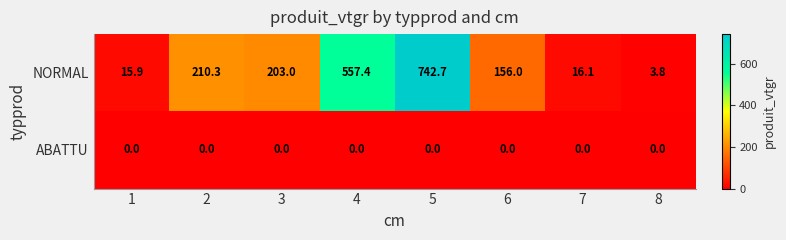

The value of NORMAL at 3 is 138.6. True or false?

False